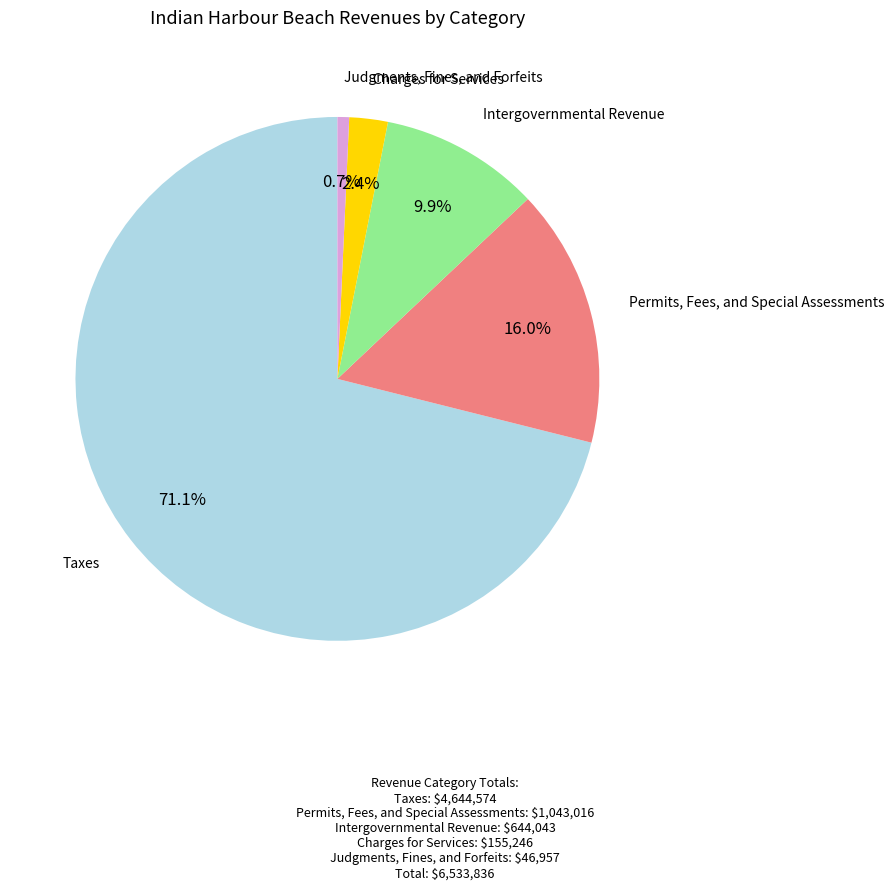

How much of the chart is everything except Intergovernmental Revenue?

90.1%